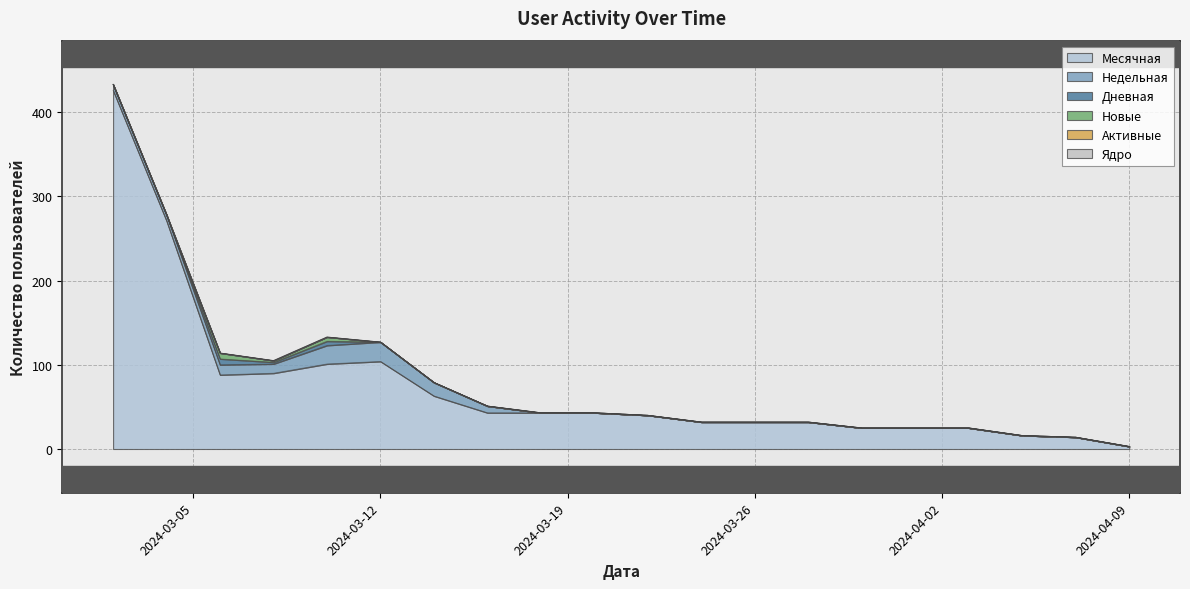

At which label is Активные closest to 0?

2024-04-09